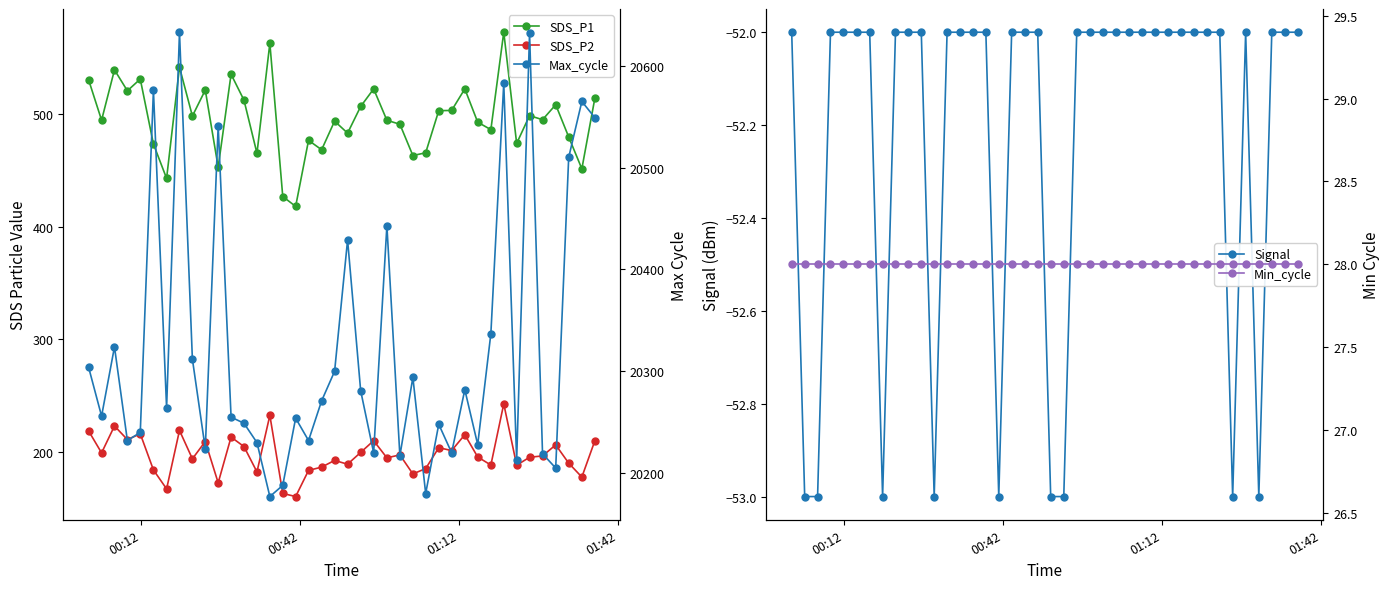

What is the average value of the SDS_P2 series?

197.4